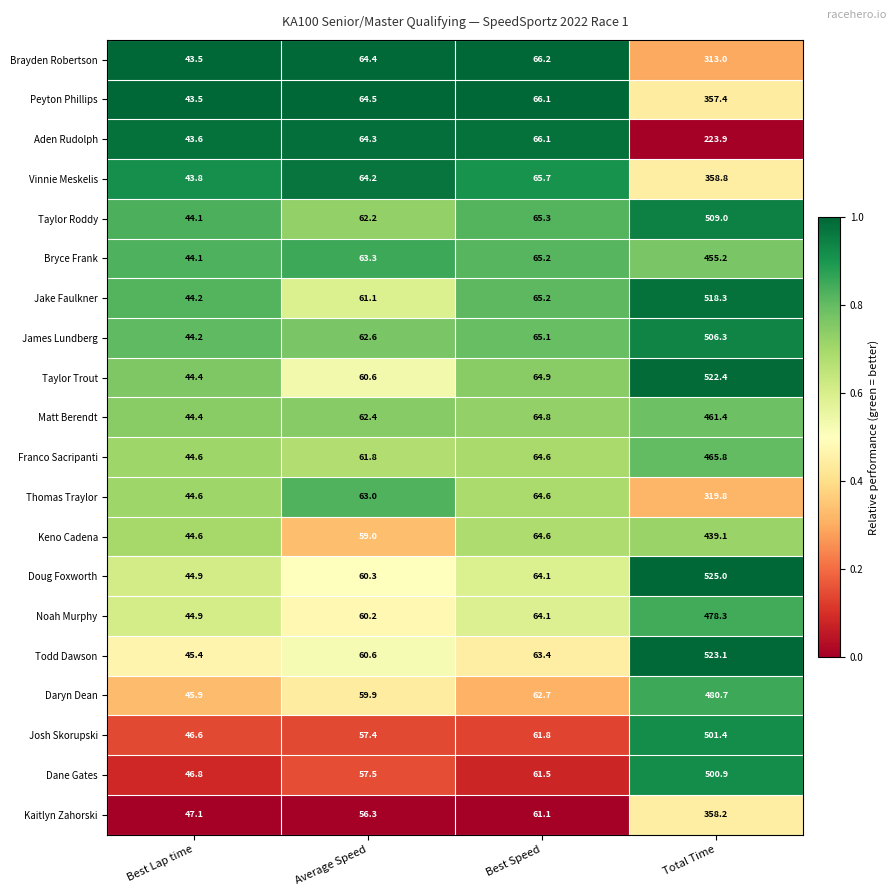

The Dane Gates series shows 500.9 at Total Time. True or false?

True